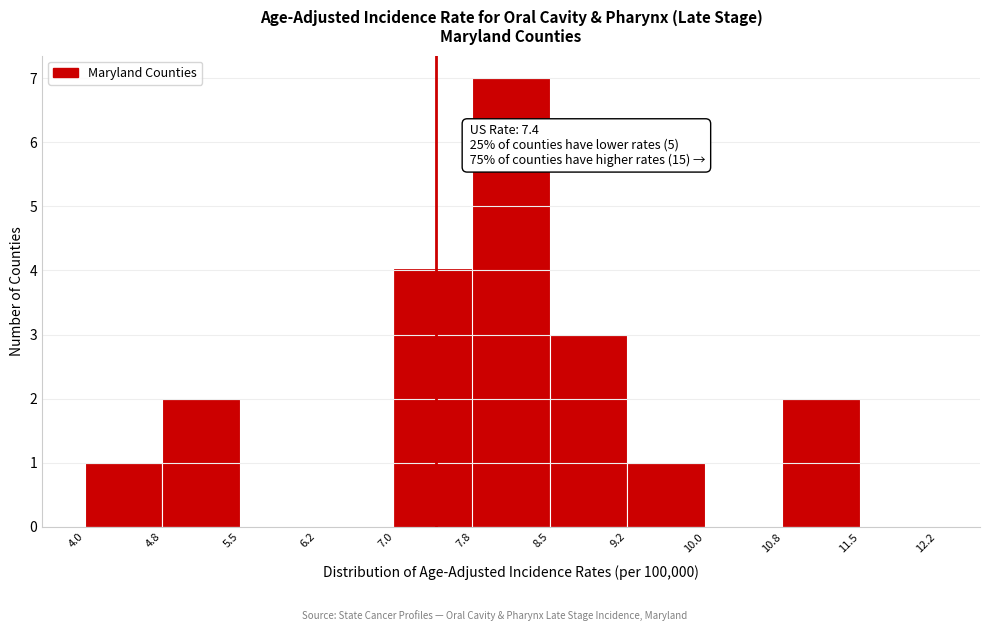

Over which range of the x-axis is the bar tallest?

7.8 to 8.5